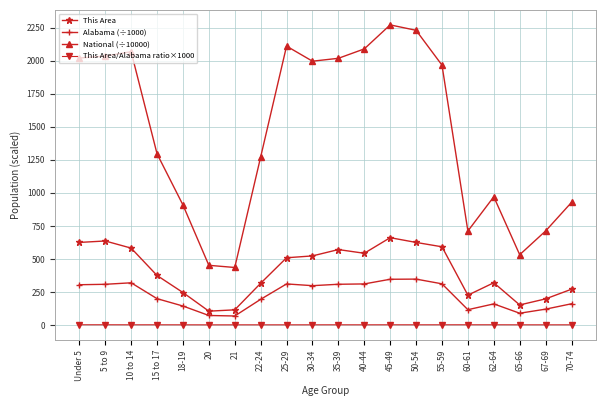

True or false: Alabama (÷1000) and This Area cross at least once.

False